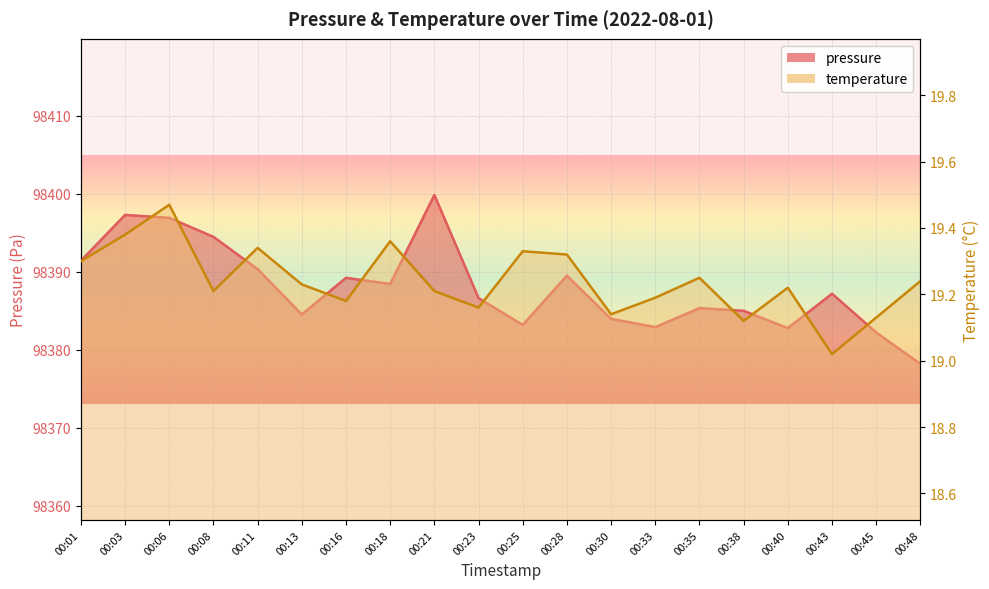

What is the total value across all series at 00:18?

98407.8